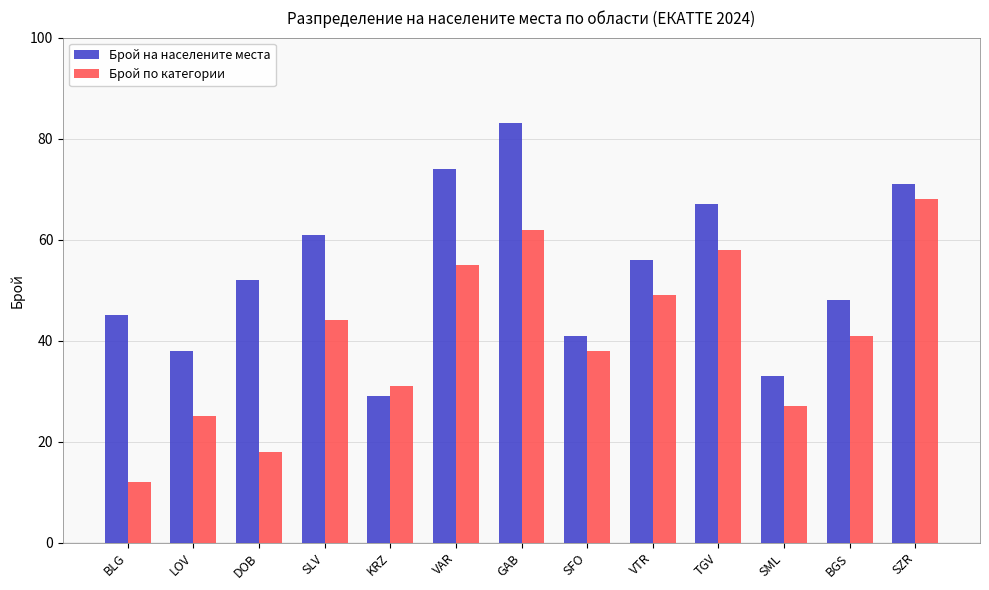

What is the difference between the highest and lowest values at VAR?

19